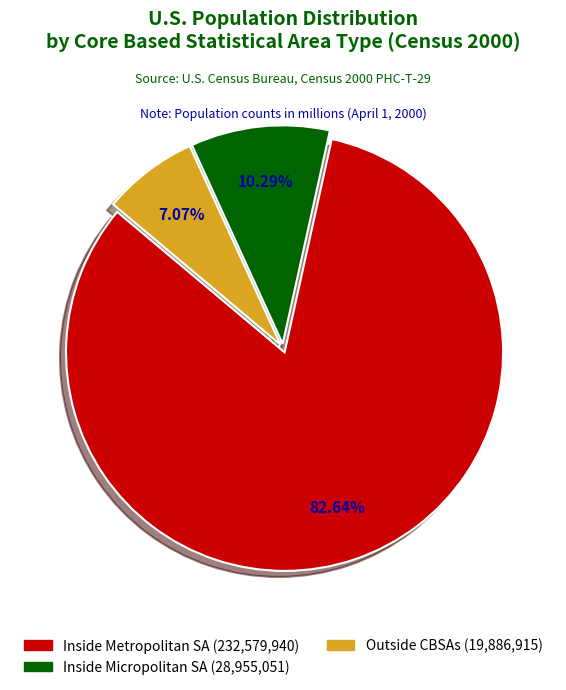

Does any single category account for the majority?

Yes